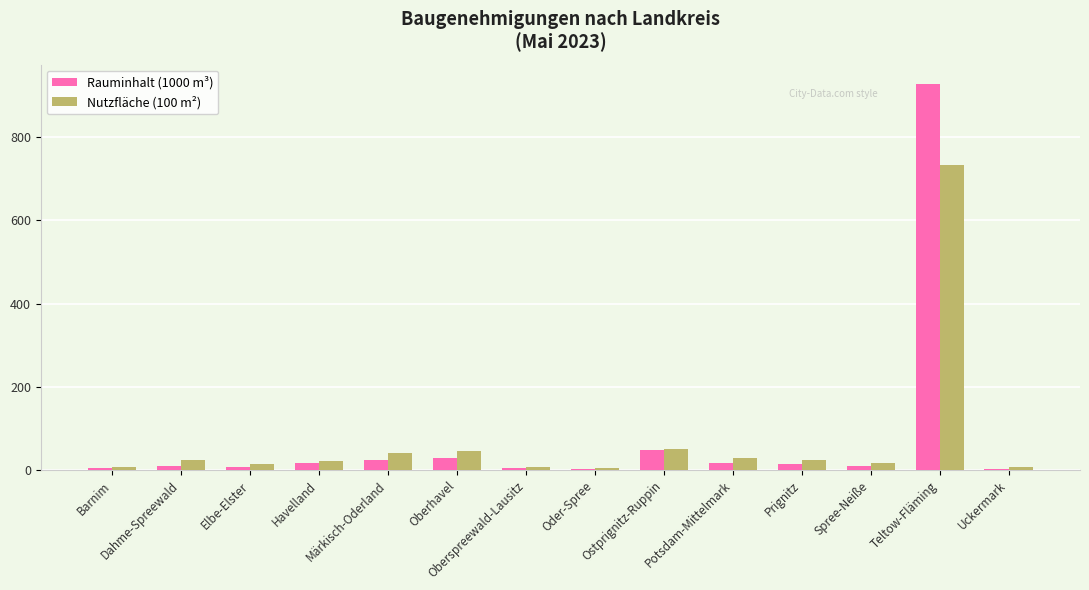

At which label does Nutzfläche (100 m²) first exceed 23?

Dahme-Spreewald